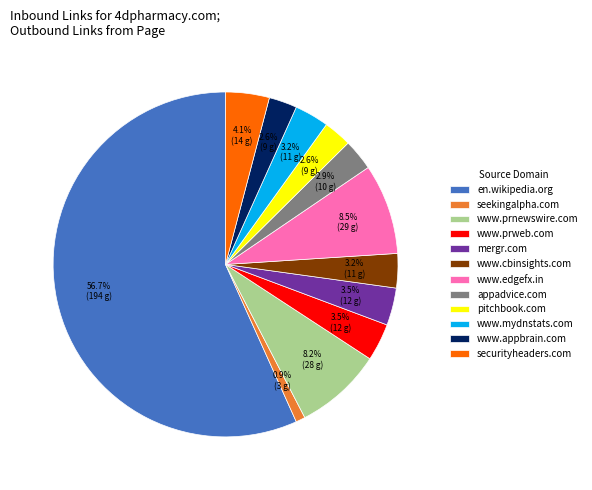

Which category accounts for the majority?

en.wikipedia.org